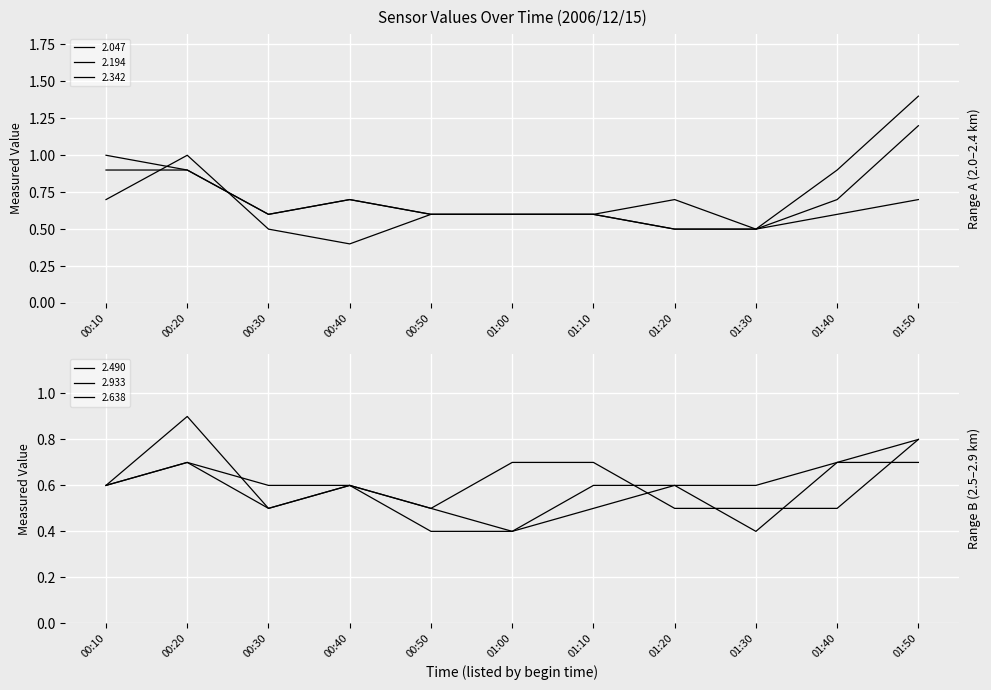

True or false: 2.047 has a value of 0.7 at 00:40.

True